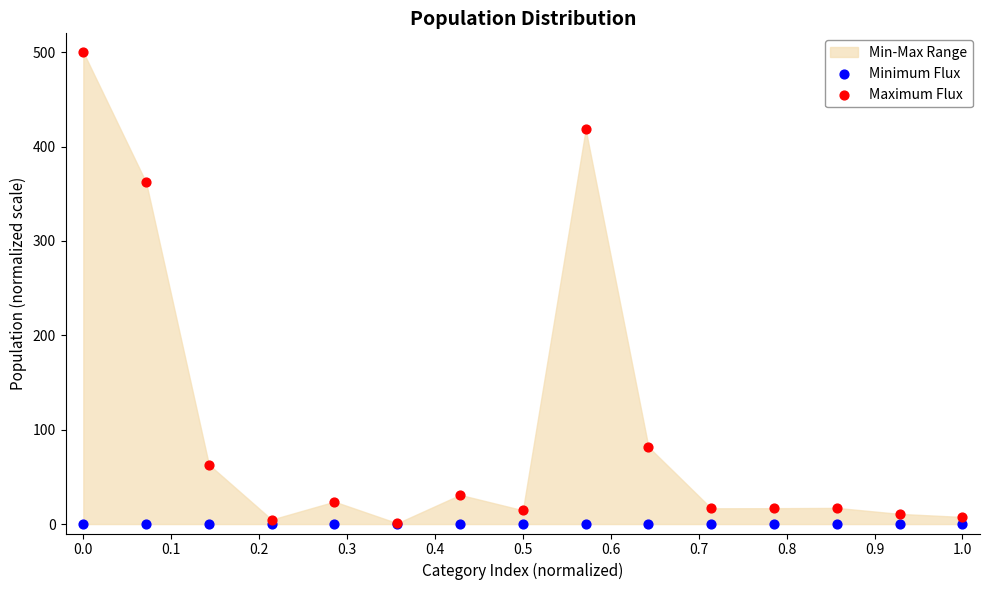

Which series has the largest Y range (max minus min)?

Maximum Flux